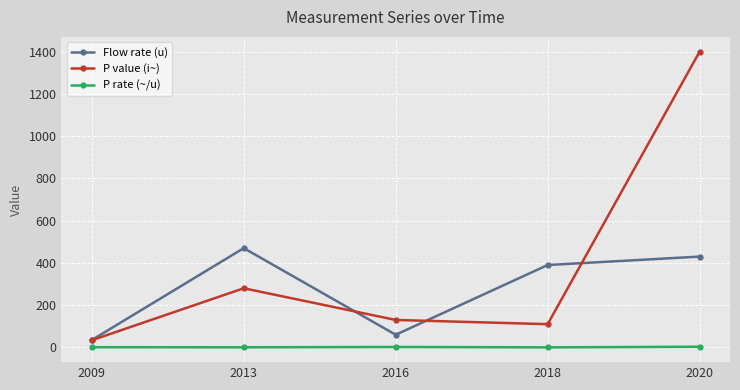

Where does the Flow rate (u) series first go above 390?

2013